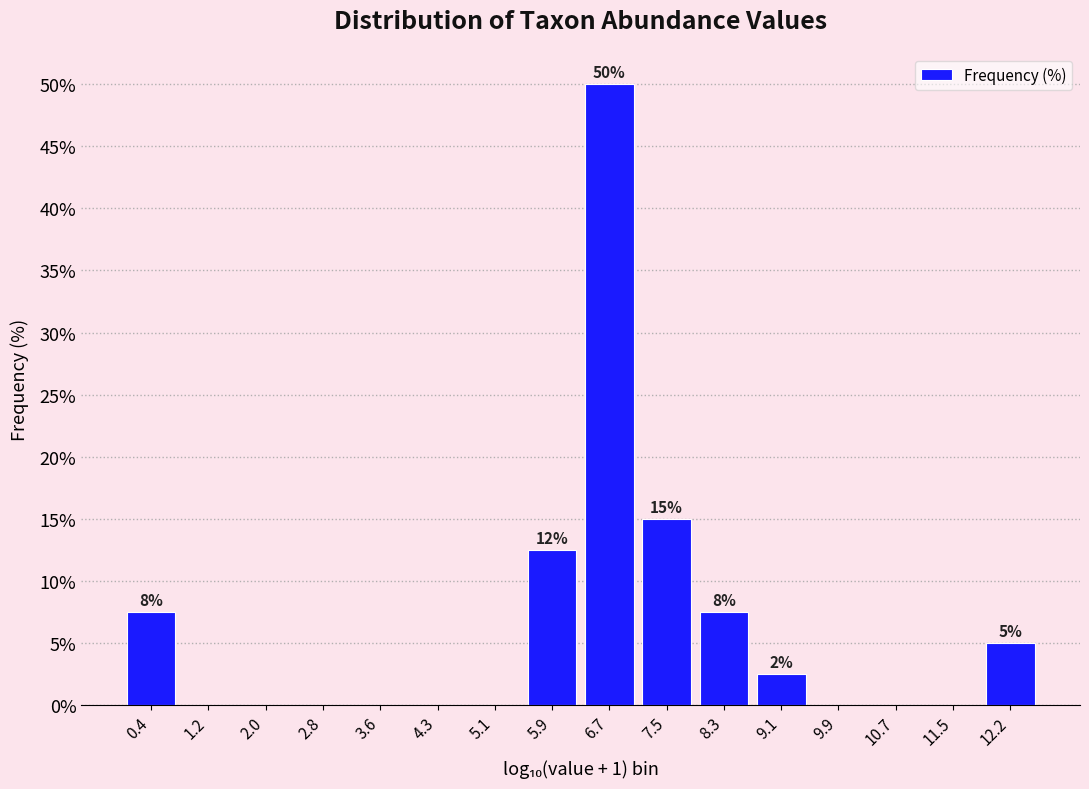

Which range on the x-axis has the tallest bar?

6.3 to 7.1